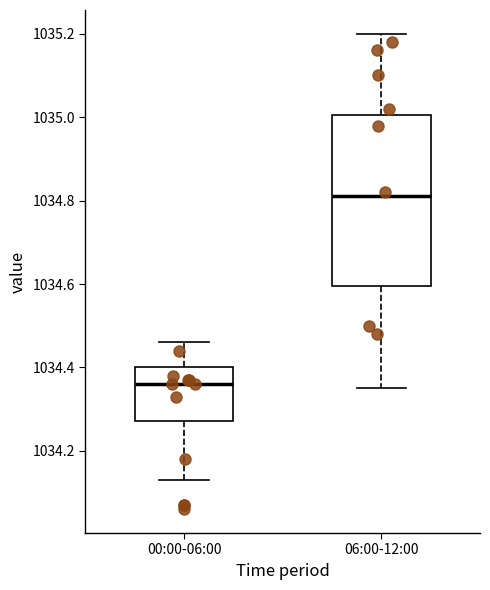

Reading left to right, transcribe this box plot: for each box, give where its median line is, the range the box spans, and where its two whiskers end, as read against the y-axis. The values are not printed on the chart, so give them approximately, as read against the axis.

00:00-06:00: median 1034.36, box 1034.28 to 1034.40, whiskers 1034.14 to 1034.46
06:00-12:00: median 1034.82, box 1034.60 to 1035.00, whiskers 1034.36 to 1035.20